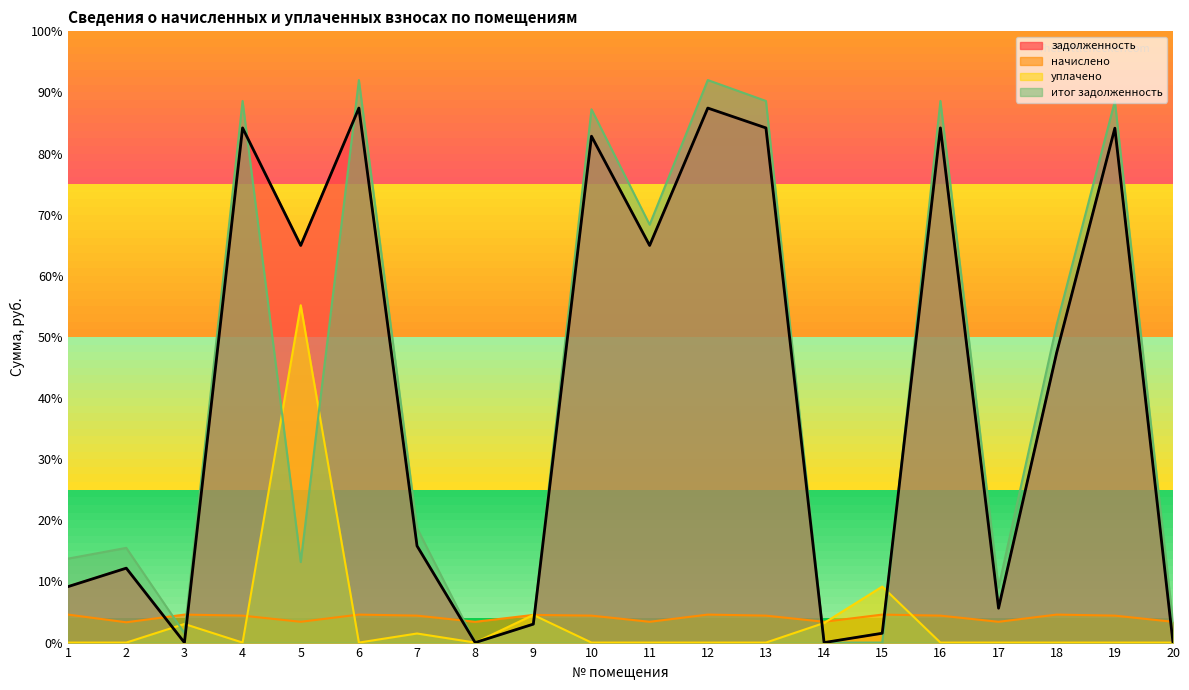

Does the chart display data point markers on the line(s)?

No